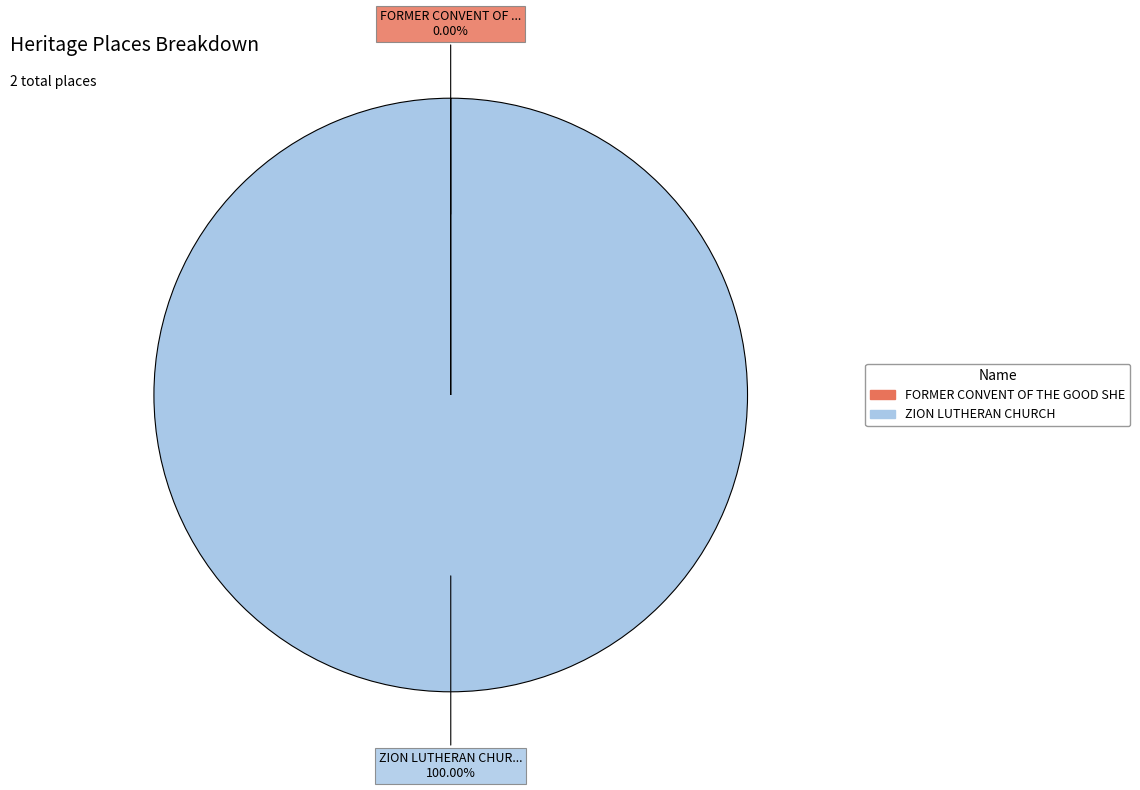

Does any single category account for the majority?

Yes